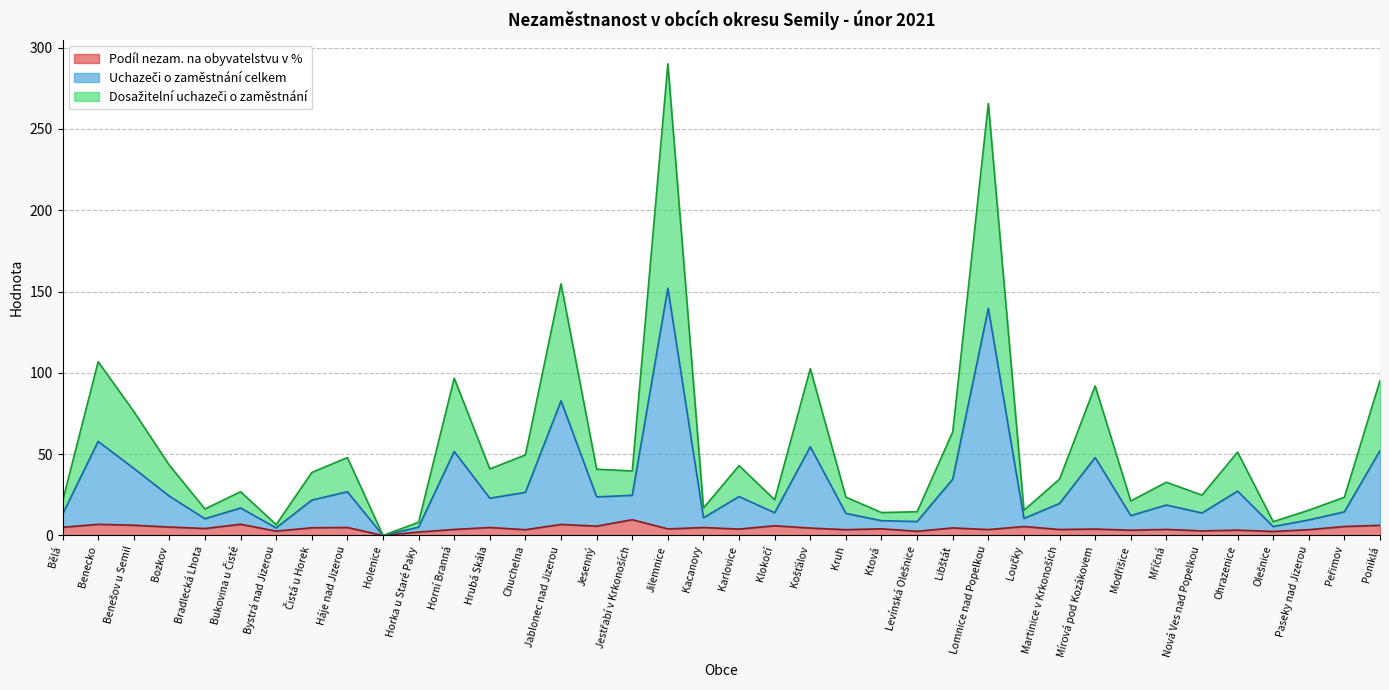

In Dosažitelní uchazeči o zaměstnání, how many points are lower than both neighbors (excluding endpoints)?

12